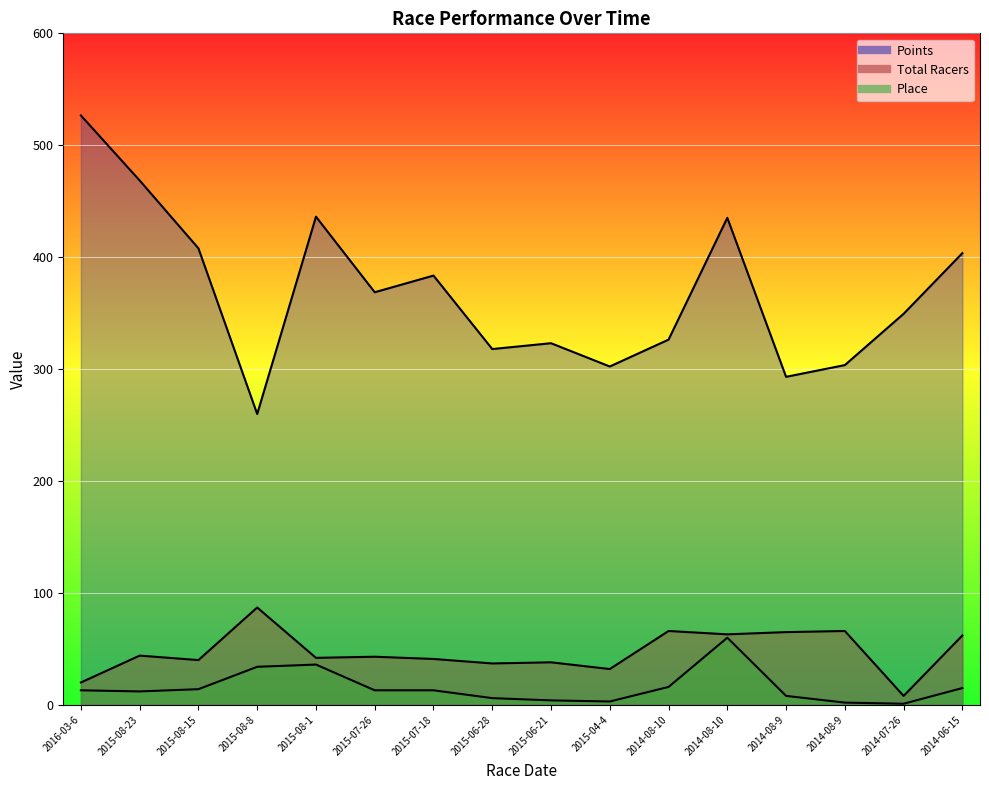

At 2016-03-6, list the series in order from largest to smallest.

Points, Total Racers, Place